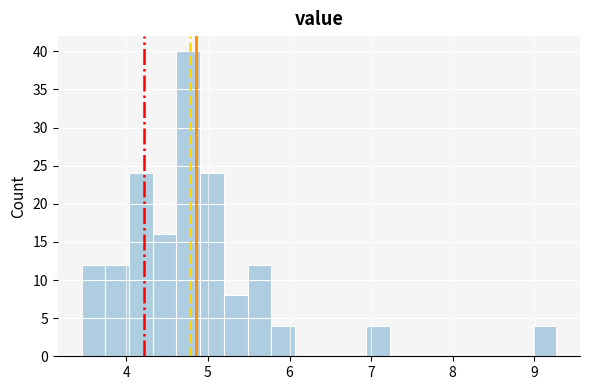

Around what value on the x-axis is the tallest bar? Give the approximate position of its centre, as read against the axis.

4.8